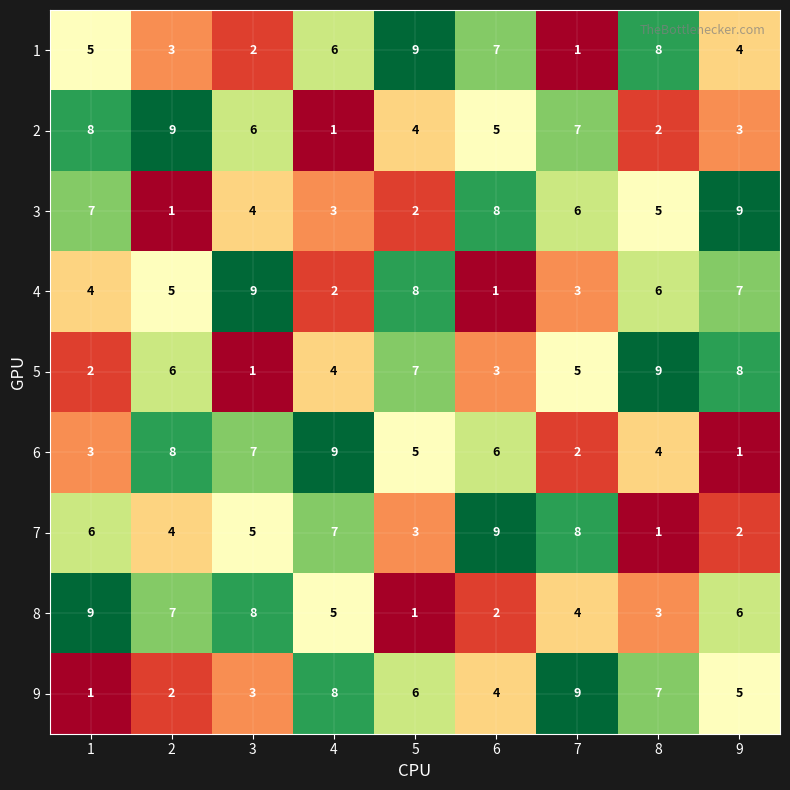

How many values in the 1 series are below 5?

4